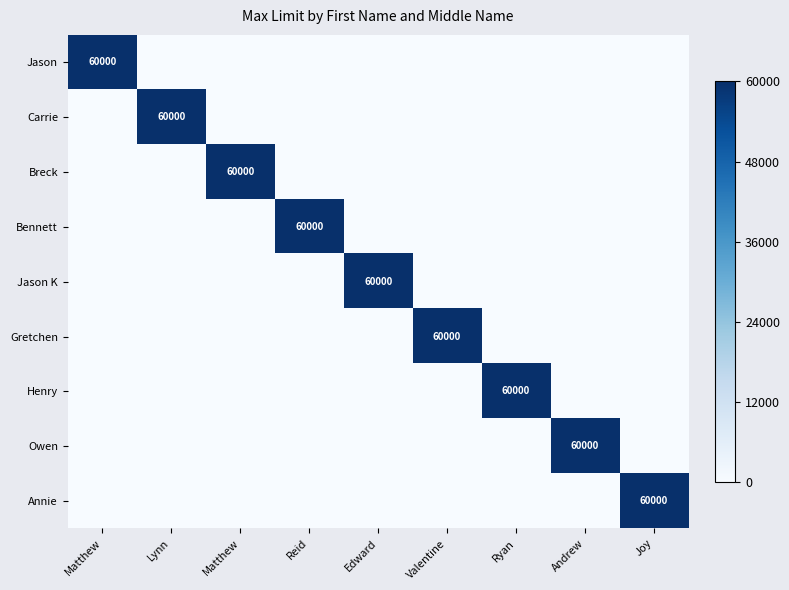

At which label is Owen closest to 0?

Matthew